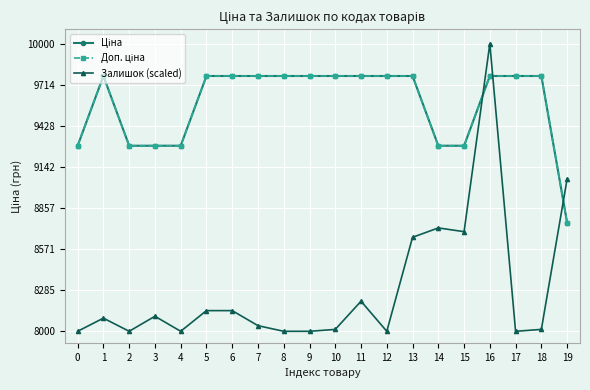

Does the chart have visible grid lines?

Yes